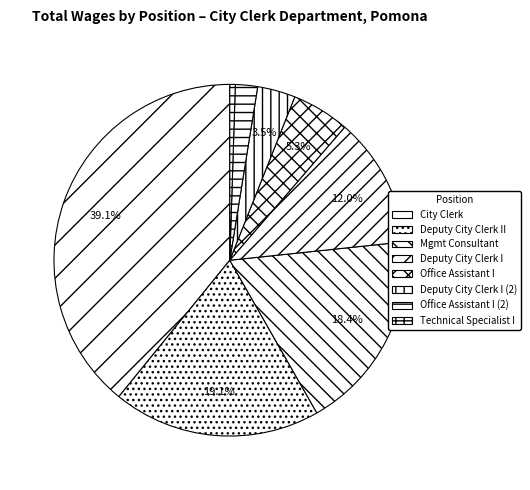

True or false: Deputy City Clerk II accounts for 25% of the total.

False